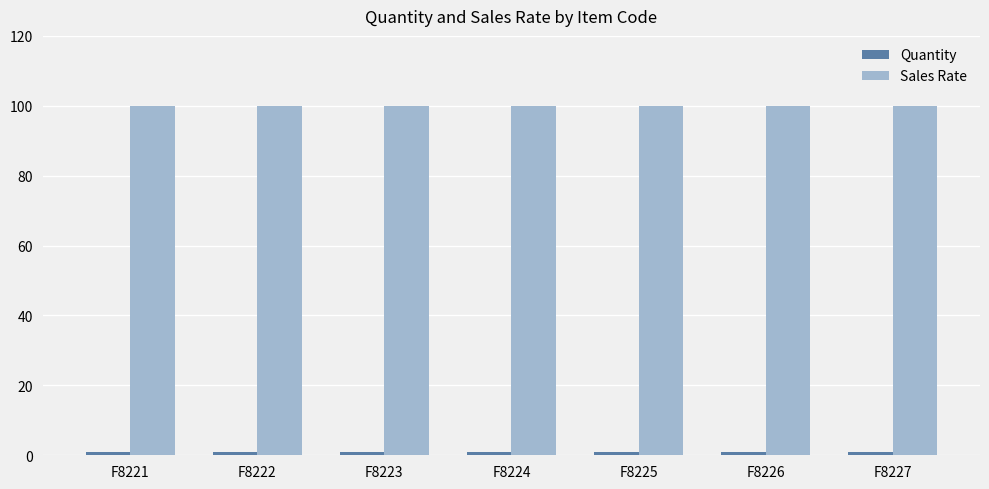

At how many categories does at least one series exceed 37?

7